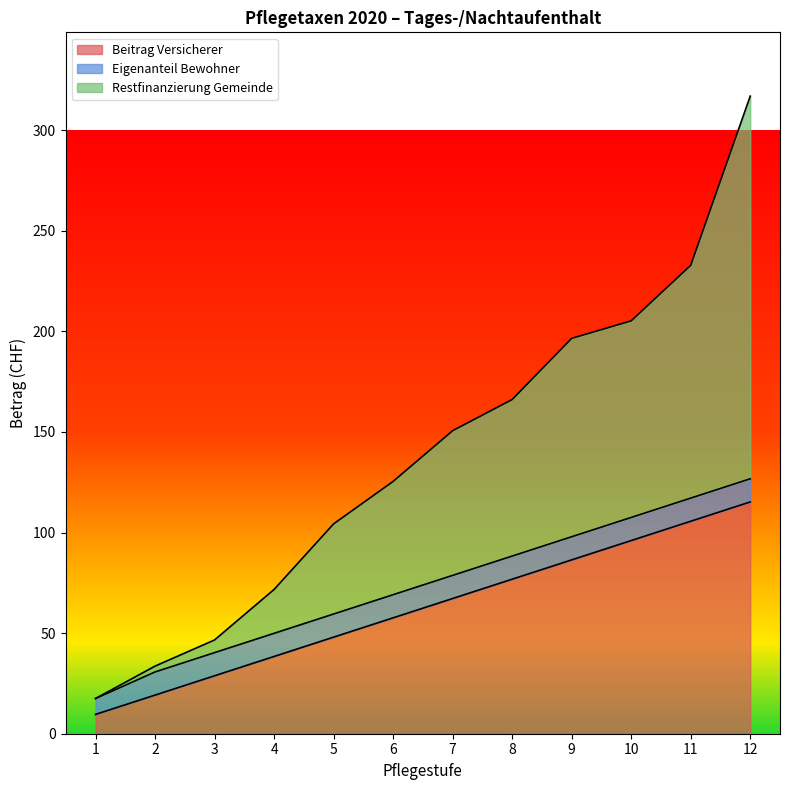

What is the value of the Beitrag Versicherer point at the 10th from the left?

96.0